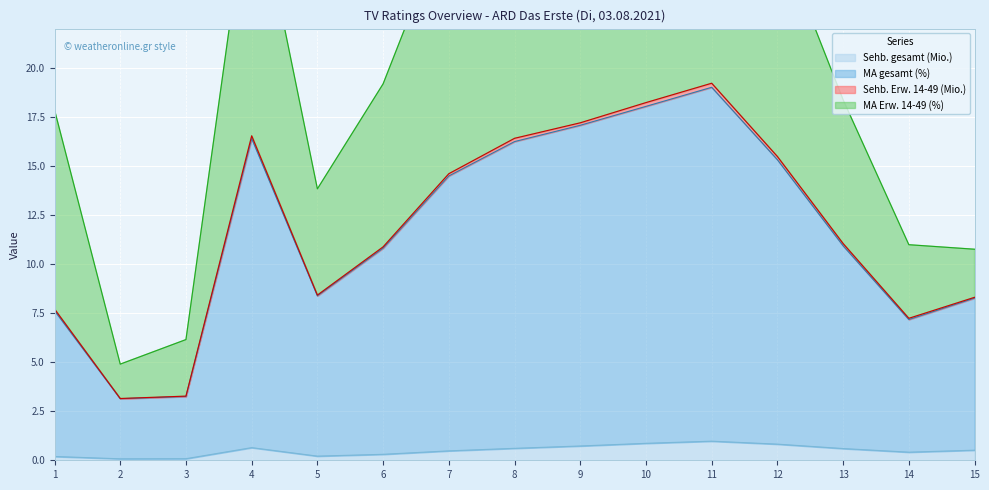

True or false: Sehb. gesamt (Mio.) has a value of 0.3 at 11.

False